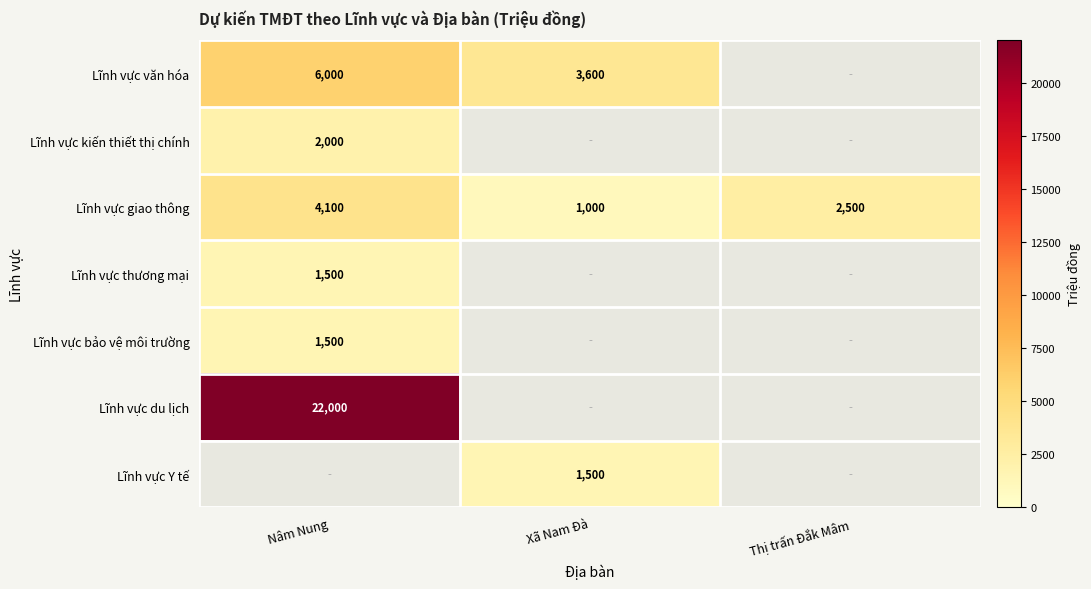

Which category has the lowest value across all series?

Xã Nam Đà